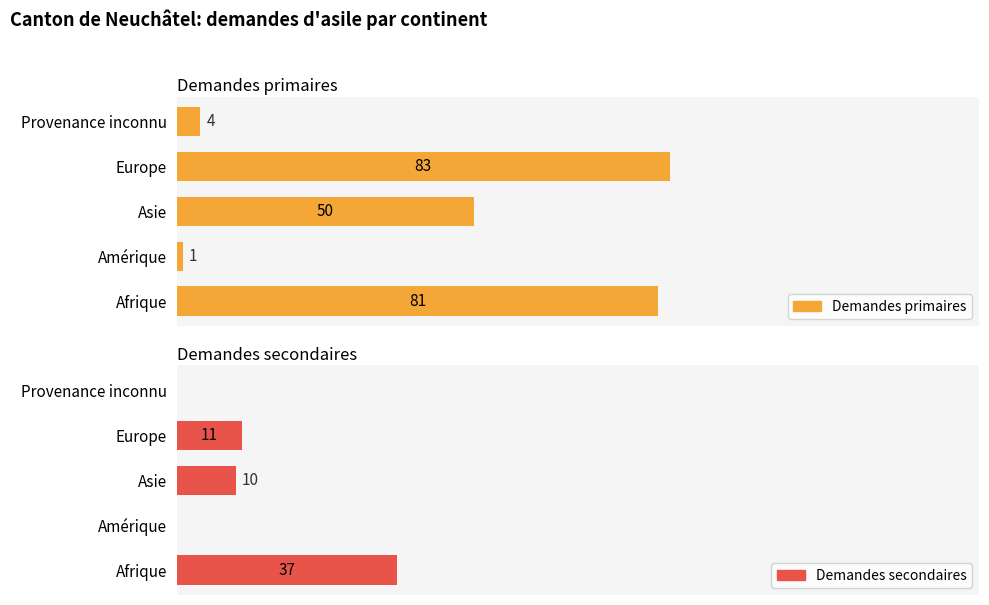

How many categories are shown in the chart?

5